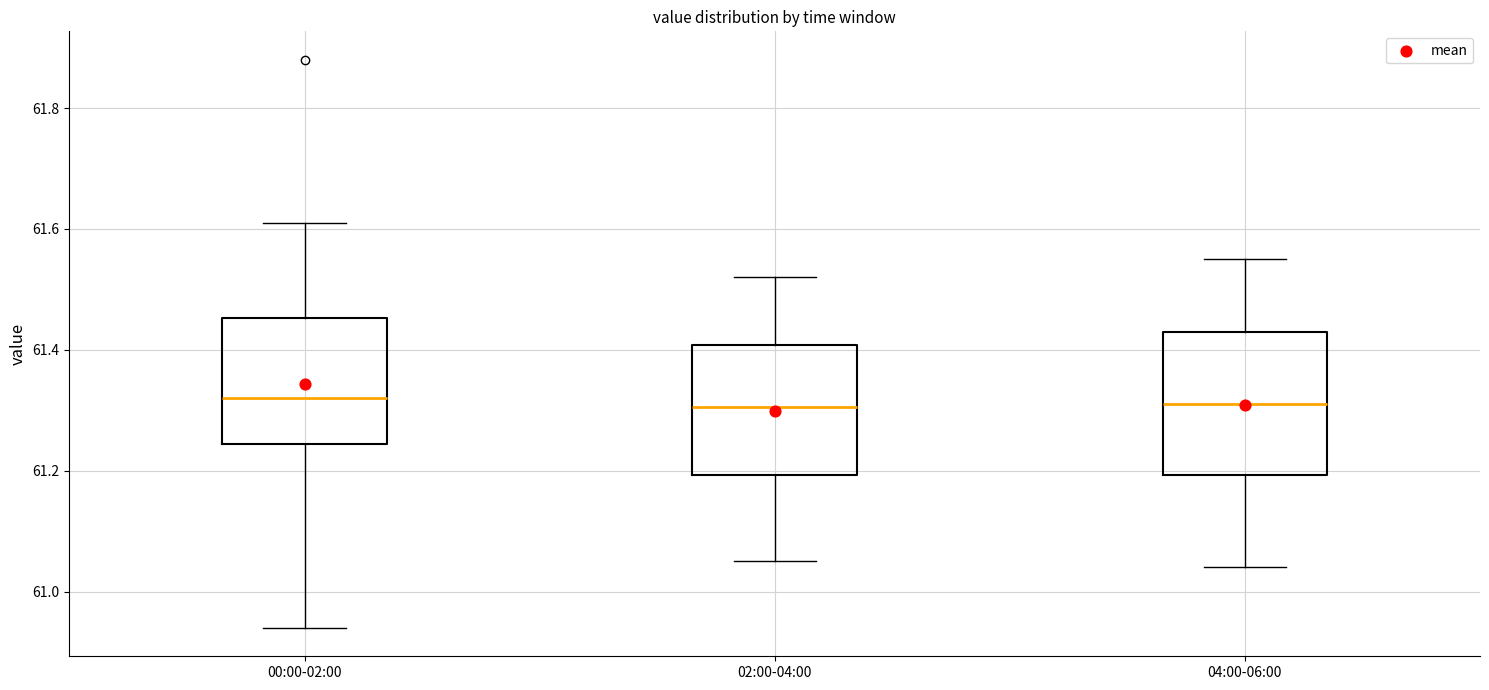

Where does the lower whisker of the box for 02:00-04:00 end on the y-axis? The values are not printed on the chart, so give them approximately, as read against the axis.

61.06